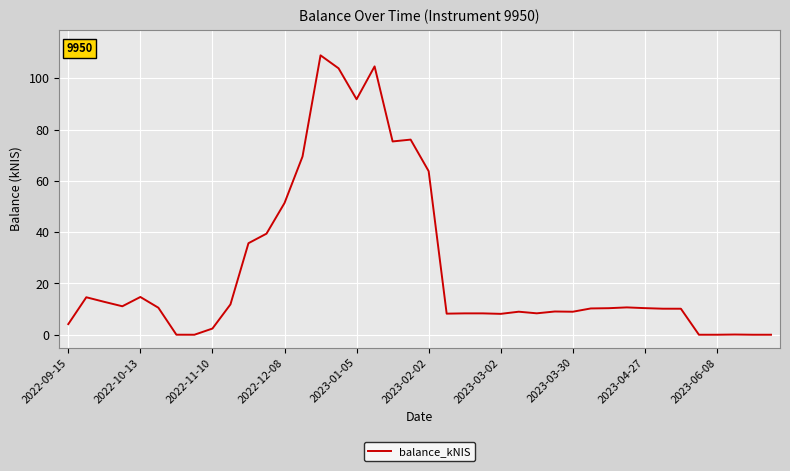

What is the difference between the maximum and minimum values?

109.0